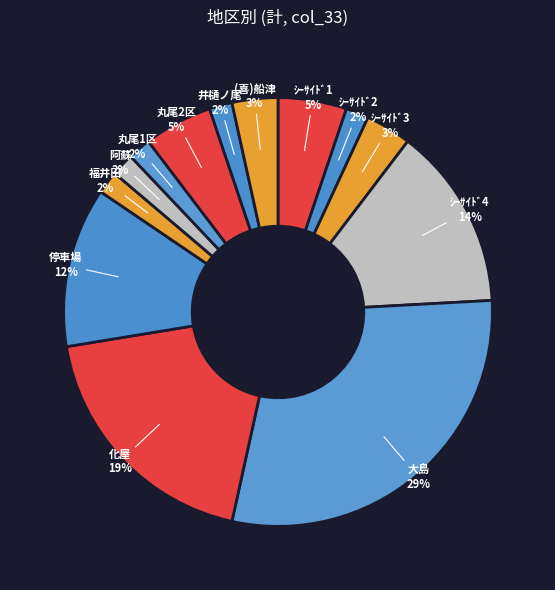

To the nearest percent, what percentage of the pie is 停車場?

12%